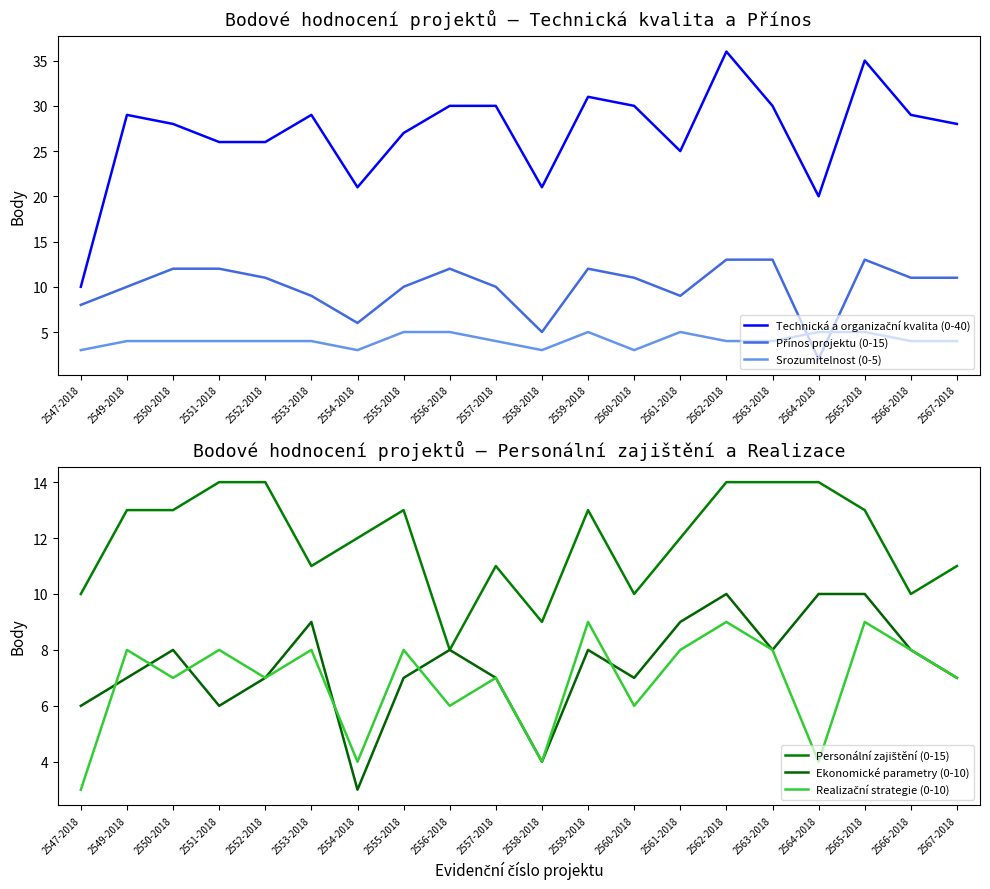

The Realizační strategie (0-10) series shows 7 at 2557-2018. True or false?

True